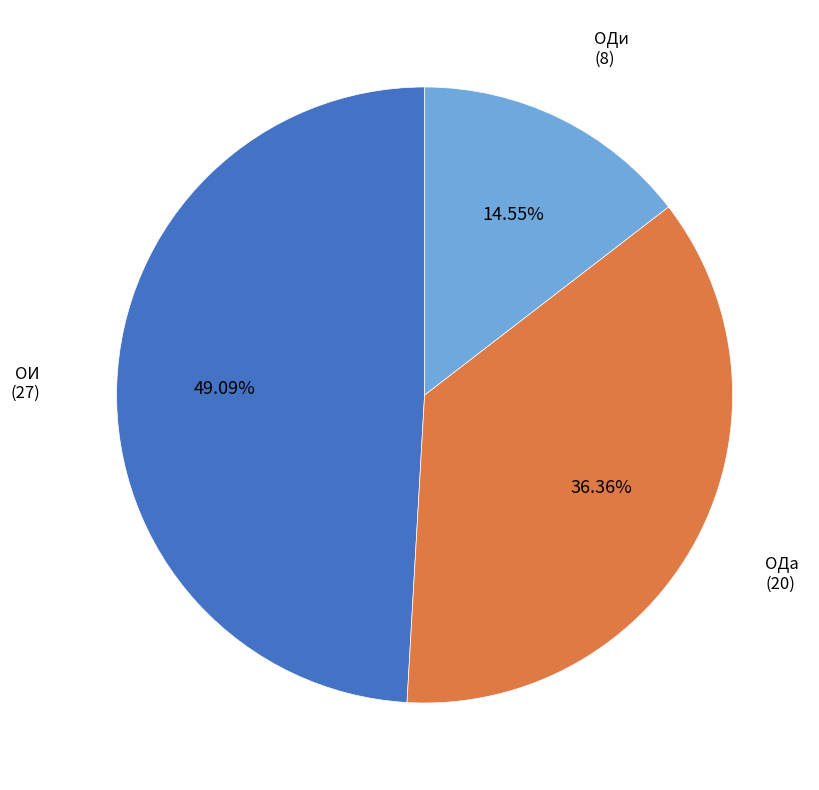

Is it true that ОИ is 49% of the pie?

True